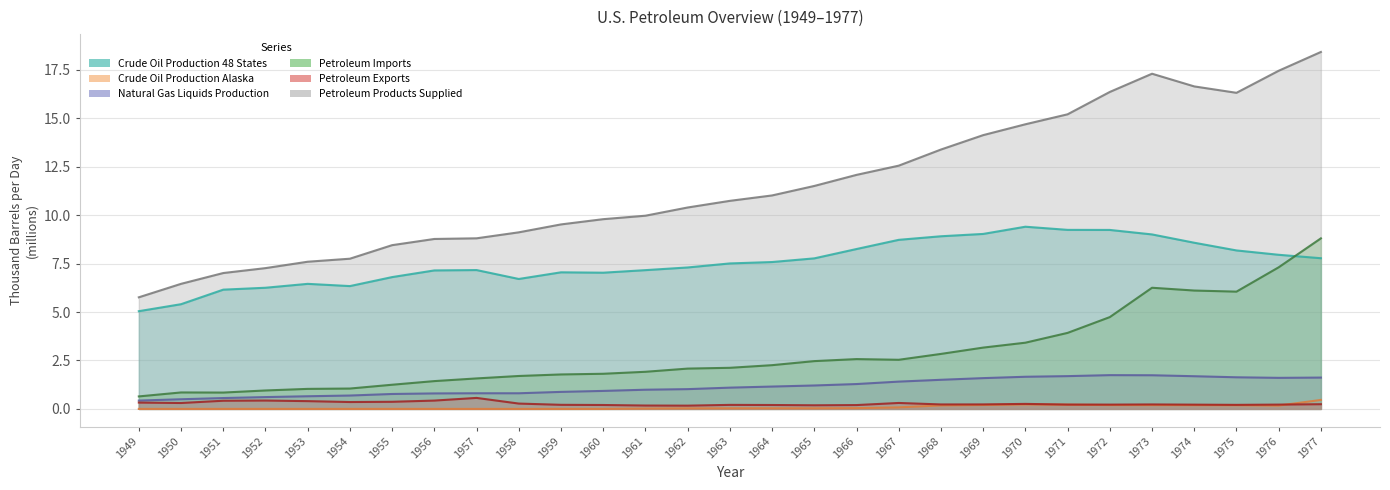

Which series has the largest total across all categories?

Petroleum Products Supplied